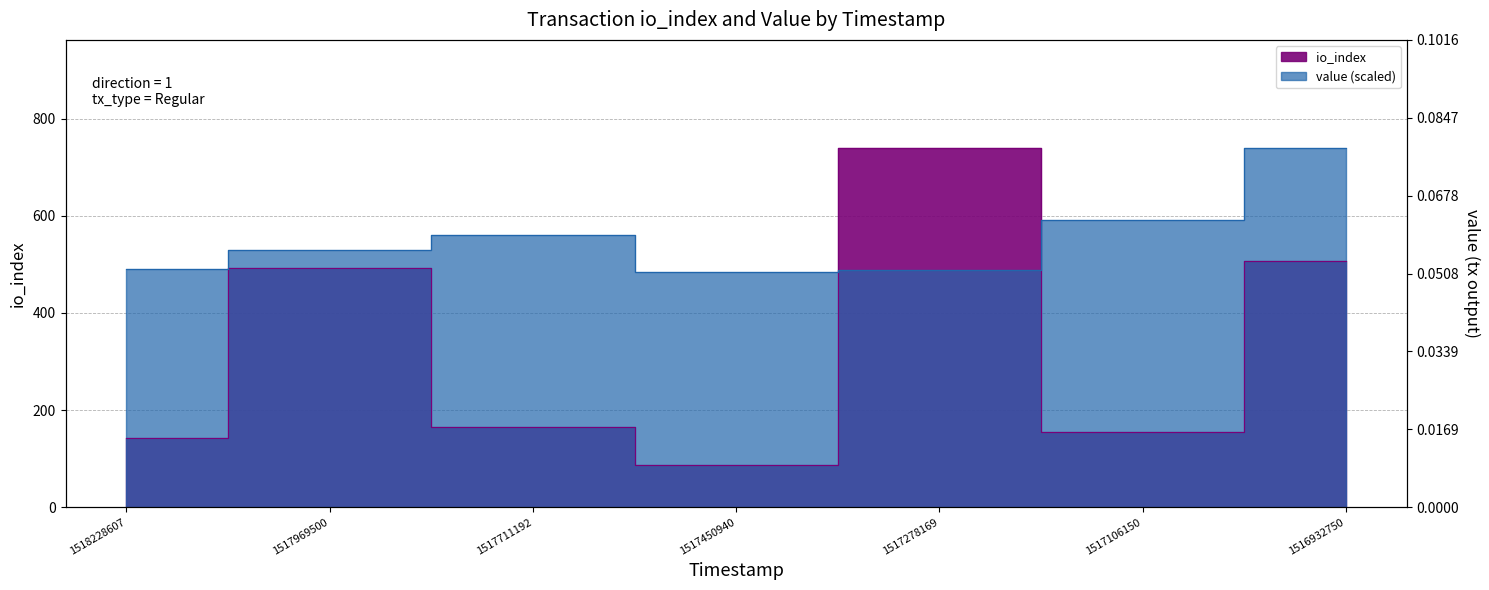

Does the chart display data point markers on the line(s)?

No